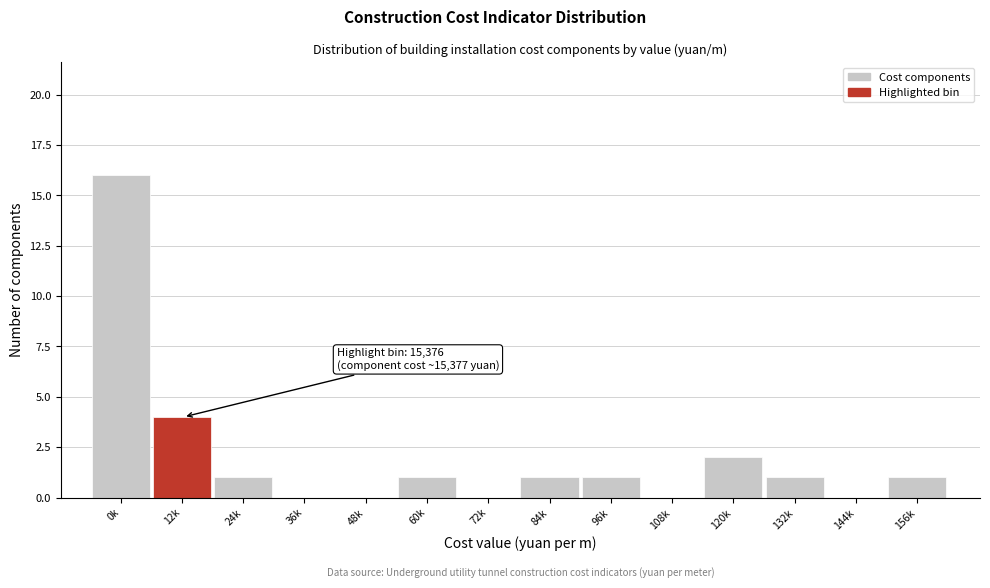

Reading left to right, what are all the values shown in this chart?

0k=16	12k=4	24k=1	36k=0	48k=0	60k=1	72k=0	84k=1	96k=1	108k=0	120k=2	132k=1	144k=0	156k=1